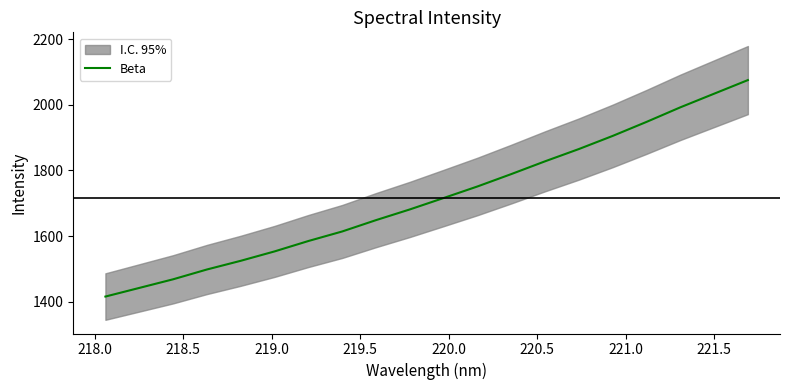

The value at 221.5 is 967.7. True or false?

False